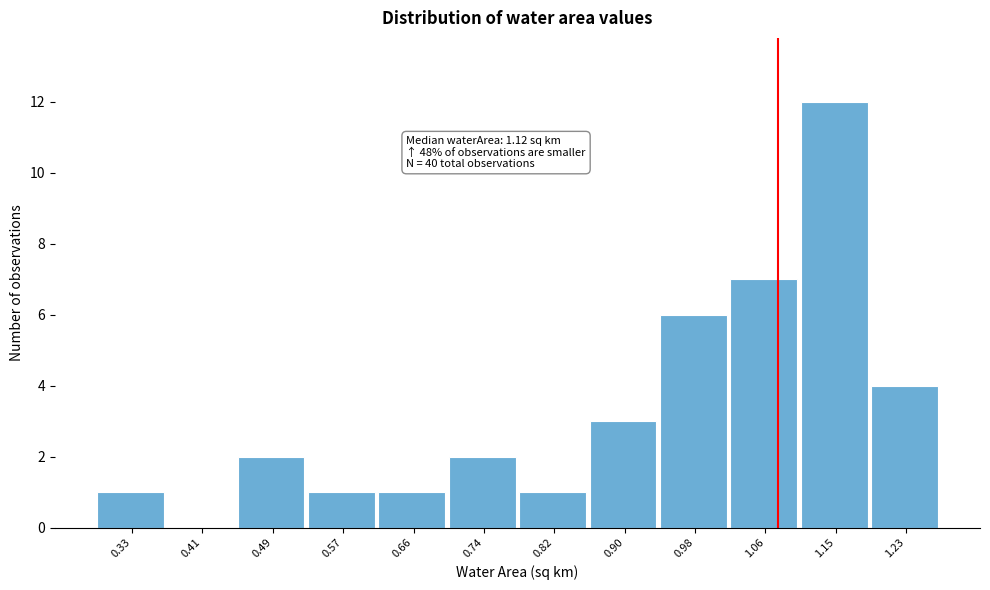

Reading left to right, list all the values displayed in this chart.

0.33=1	0.41=0	0.49=2	0.57=1	0.66=1	0.74=2	0.82=1	0.90=3	0.98=6	1.06=7	1.15=12	1.23=4